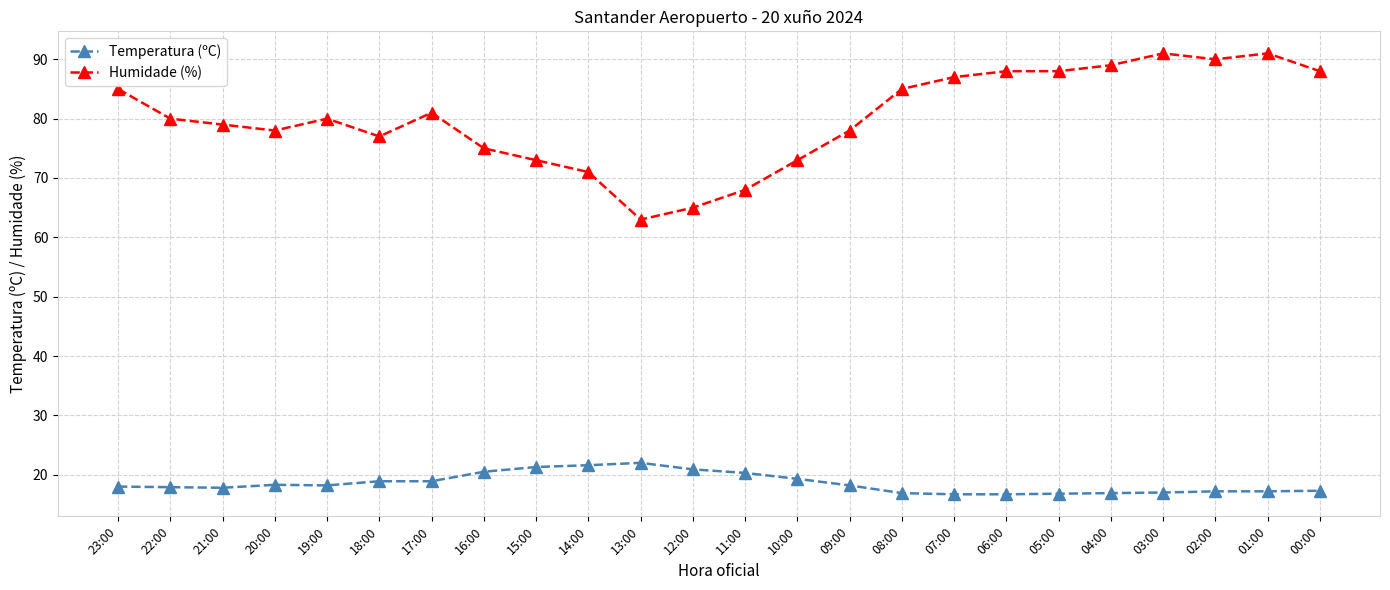

What is the smallest value displayed?

16.7